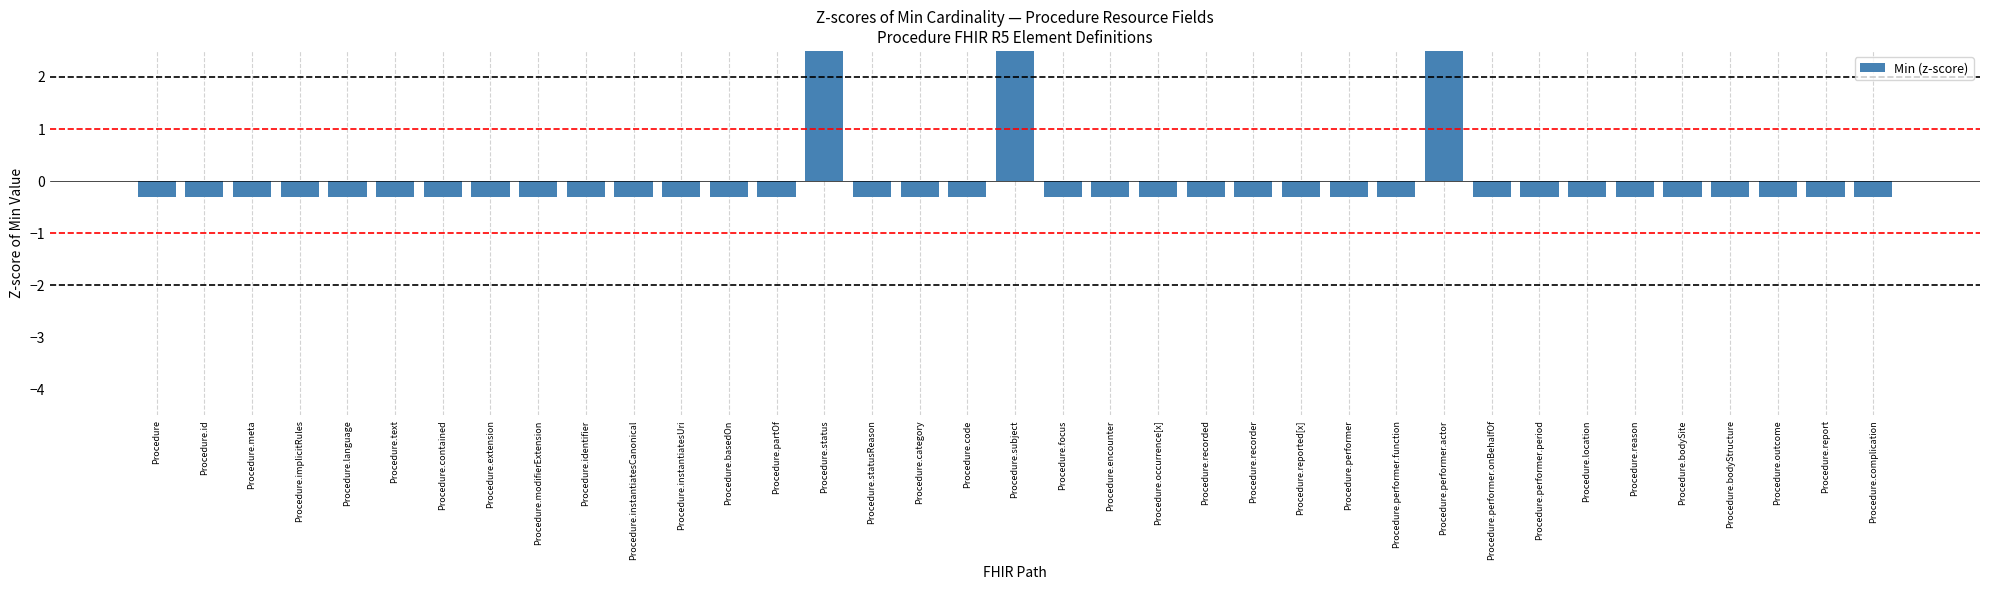

Where is the data nearest to the value 1?

Procedure